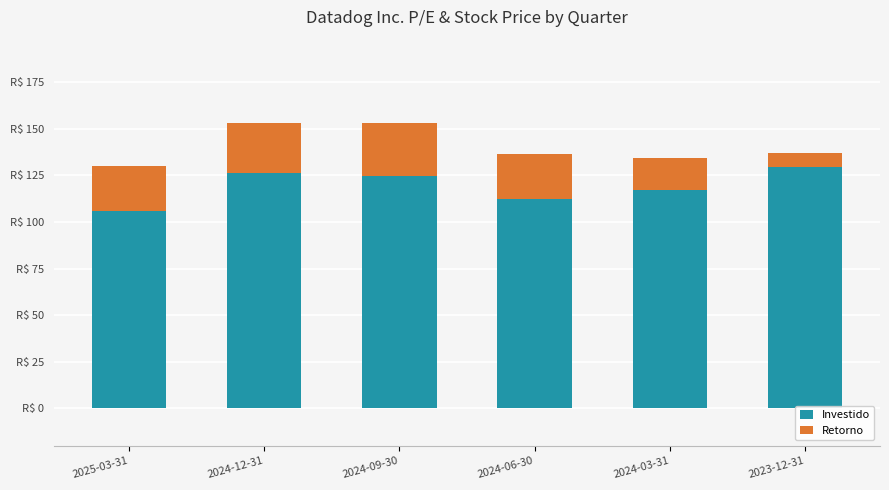

The value of Investido at 2024-12-31 is 225.2. True or false?

False